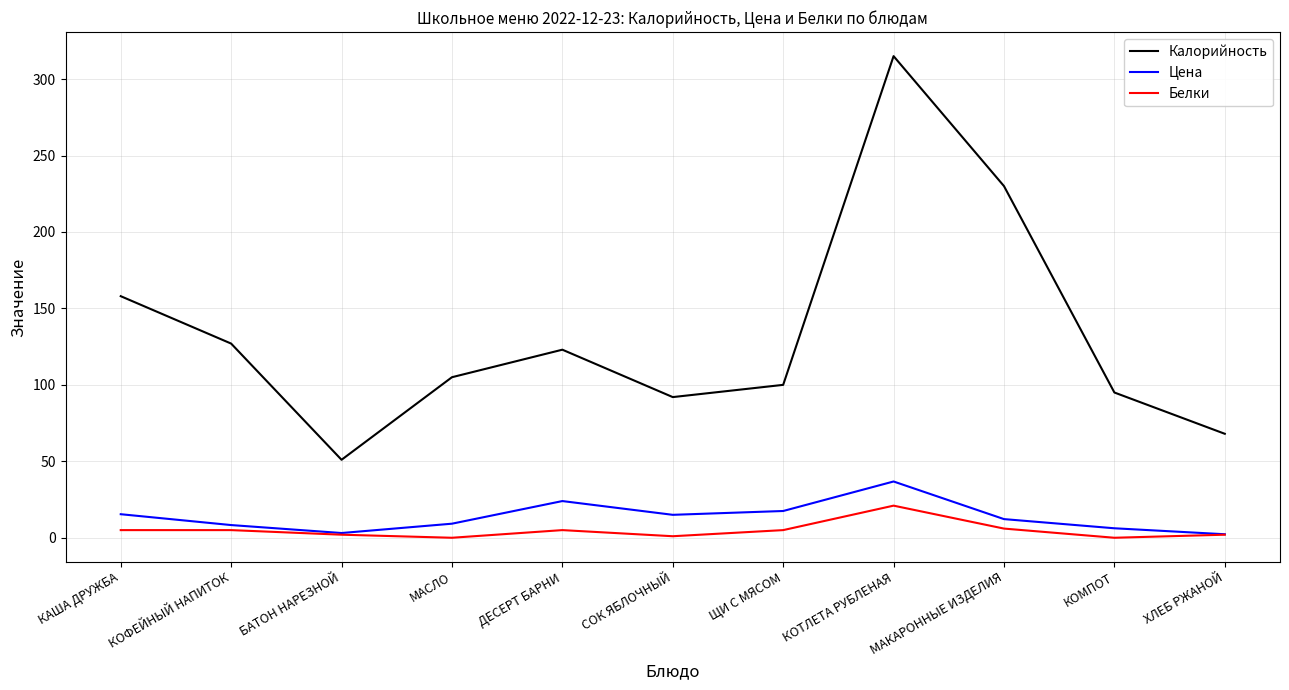

Does the chart have visible grid lines?

Yes